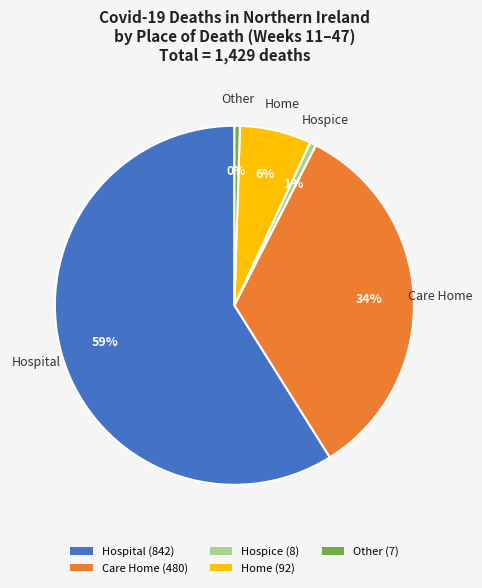

True or false: Other (7) accounts for 13% of the total.

False